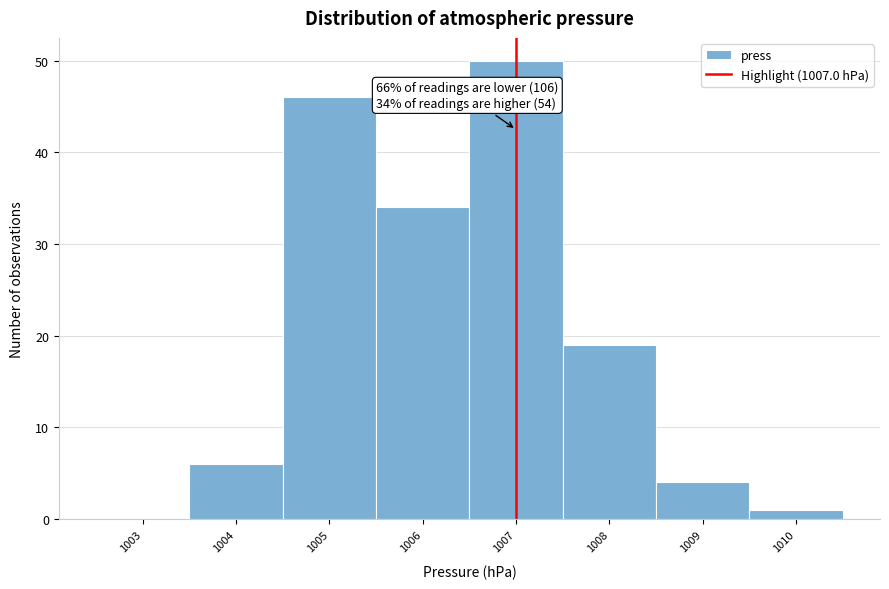

Over which range of the x-axis is the bar tallest?

1006.5 to 1007.5